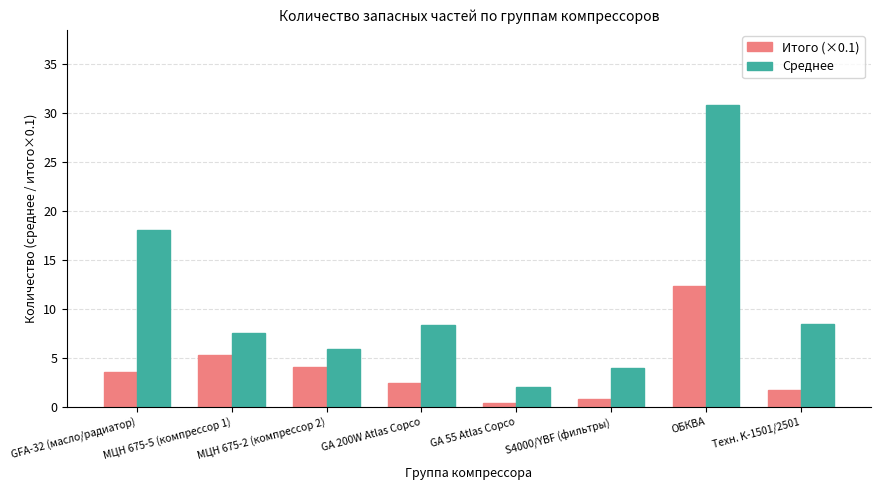

True or false: Среднее has a value of 11.3 at МЦН 675-5 (компрессор 1).

False